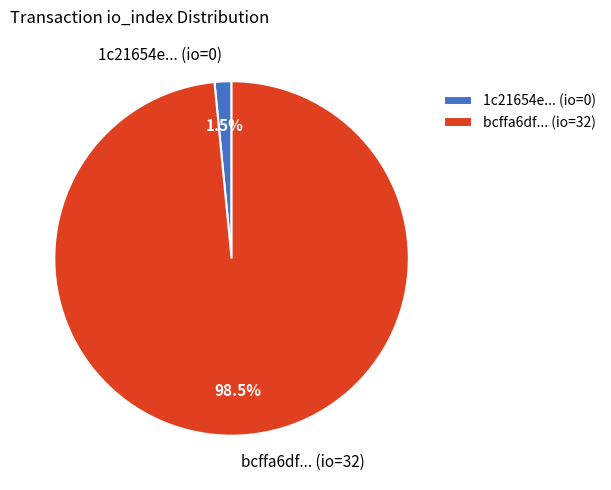

Do bcffa6df... (io=32) and 1c21654e... (io=0) together represent more than half of the pie?

Yes